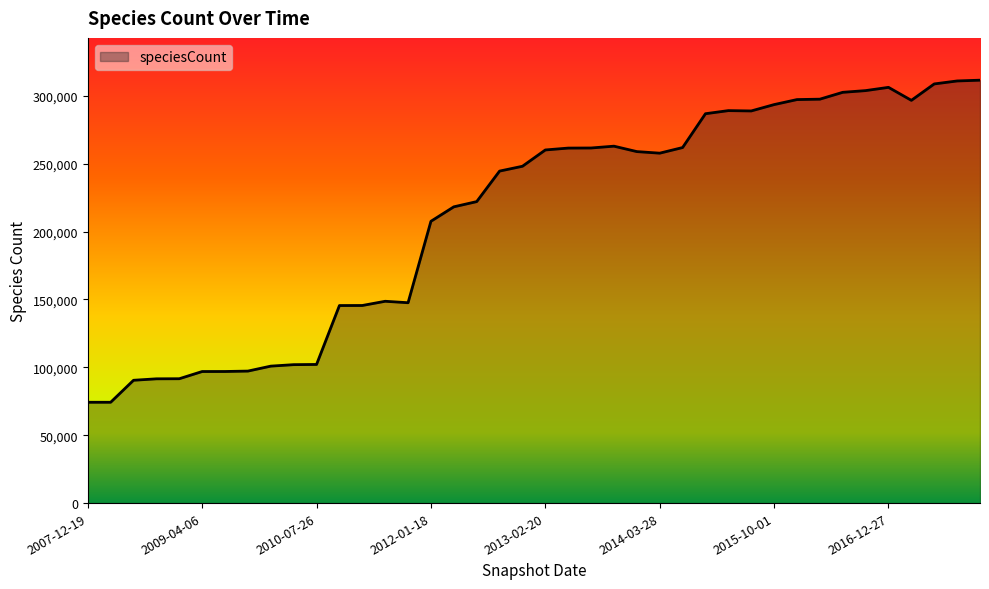

What is the greatest value displayed?

311469